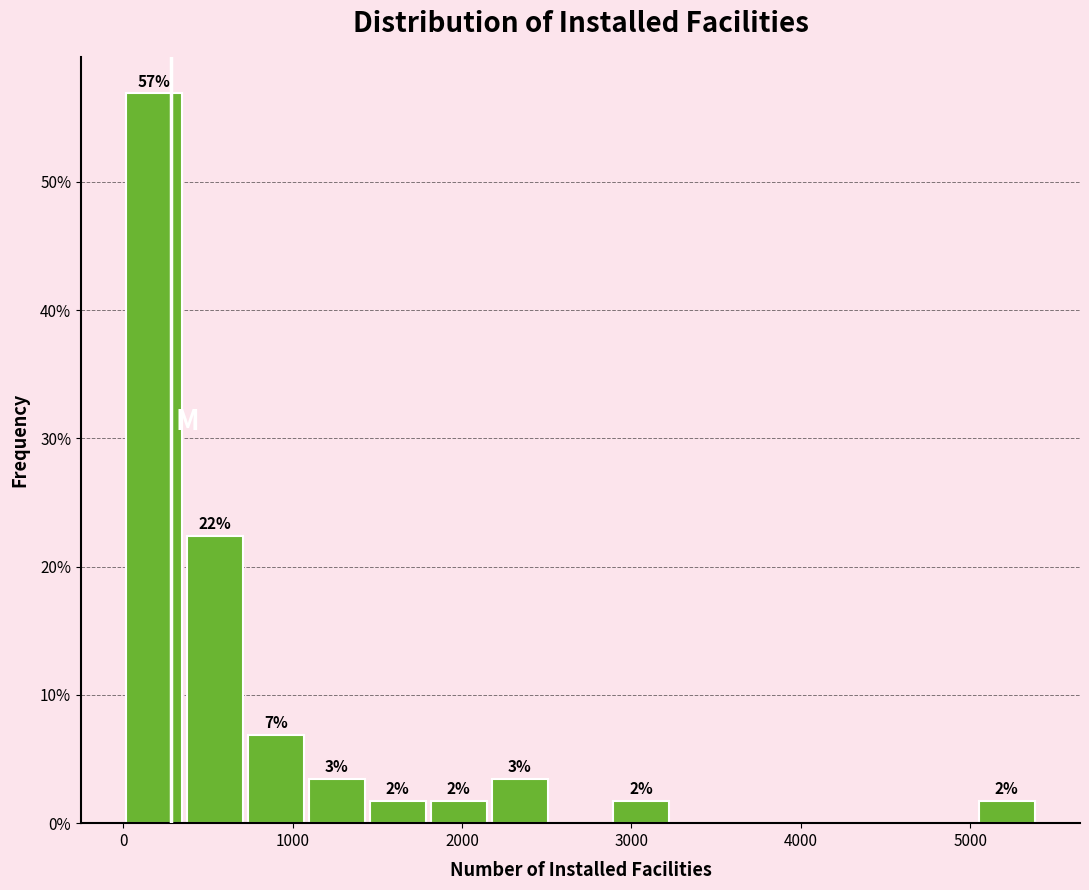

Read against the x-axis, roughly where is the centre of the tallest bar?

200